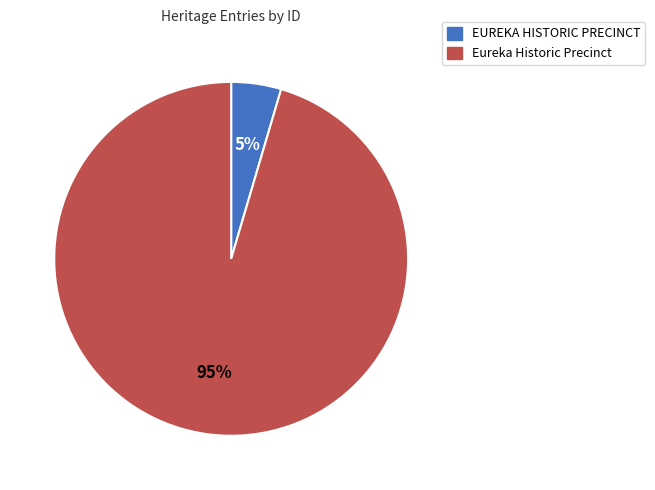

Rank the categories by value from highest to lowest.

Eureka Historic Precinct, EUREKA HISTORIC PRECINCT